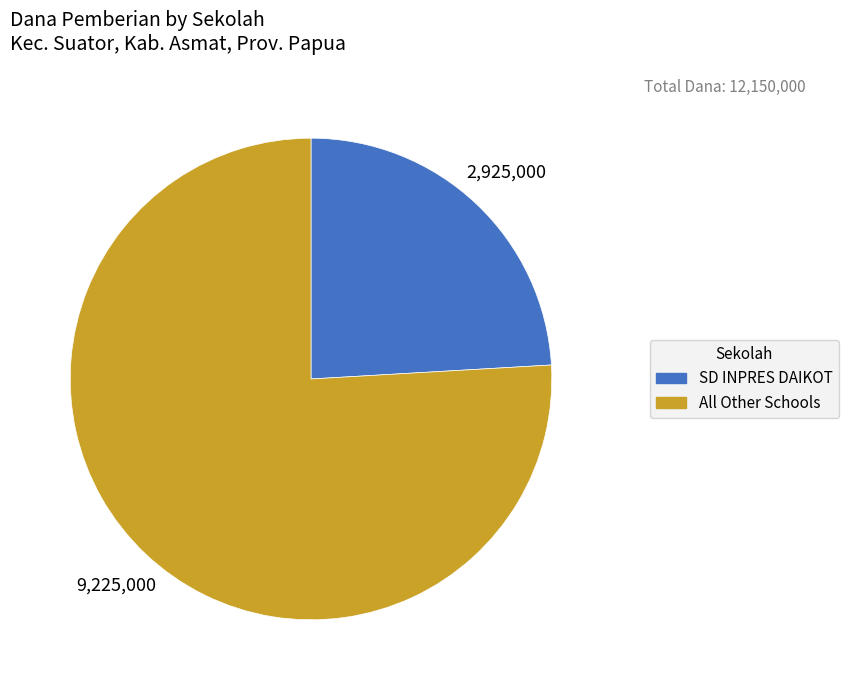

Does any single category account for the majority?

Yes